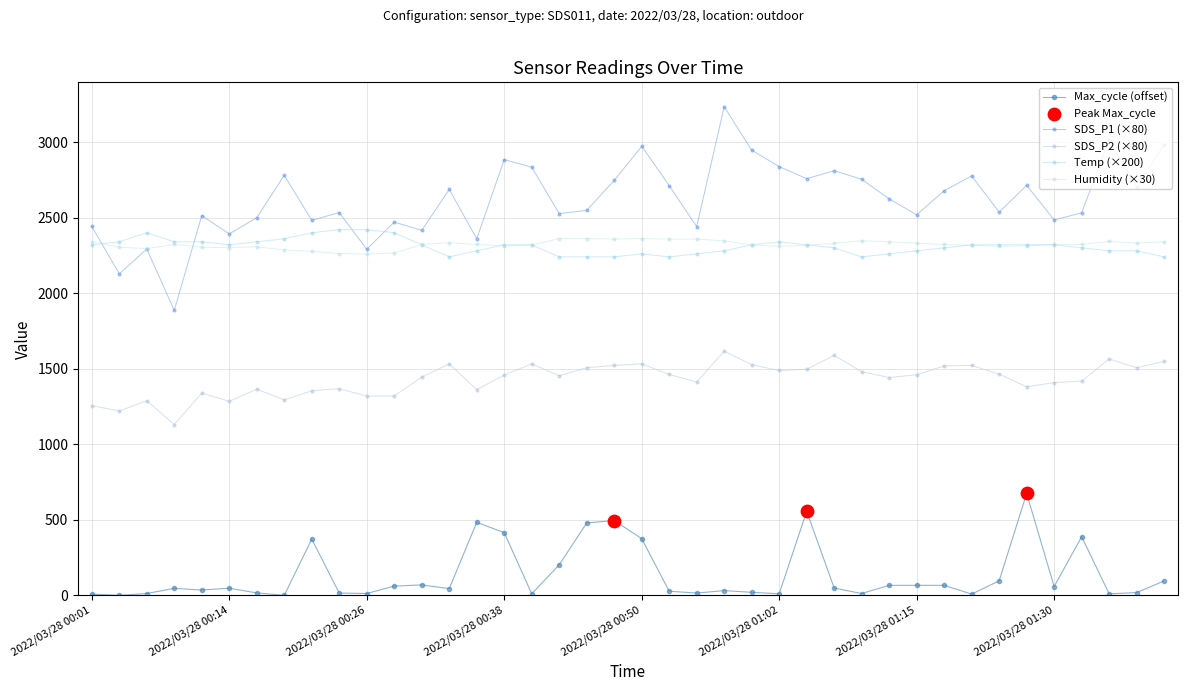

Is this an area chart (filled region under the line)?

No